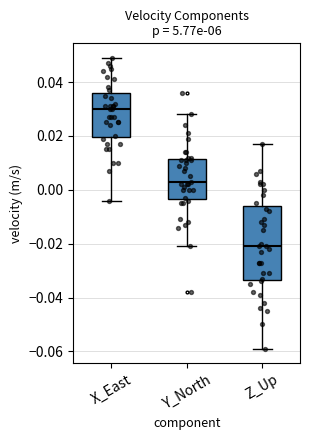

Where does the lower whisker of the box for X_East end on the y-axis? The values are not printed on the chart, so give them approximately, as read against the axis.

-0.004